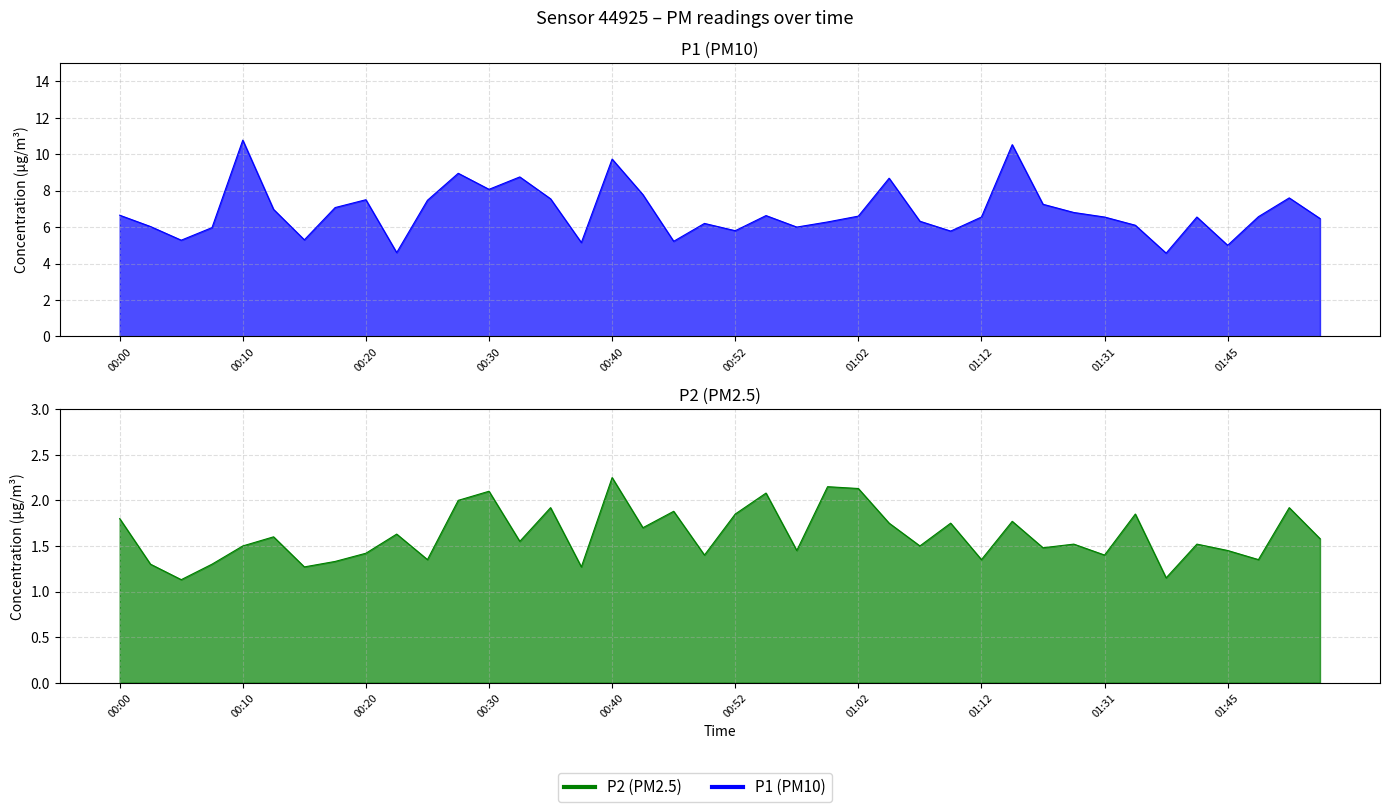

What is the difference between the maximum and minimum values in the P1 series?

6.2